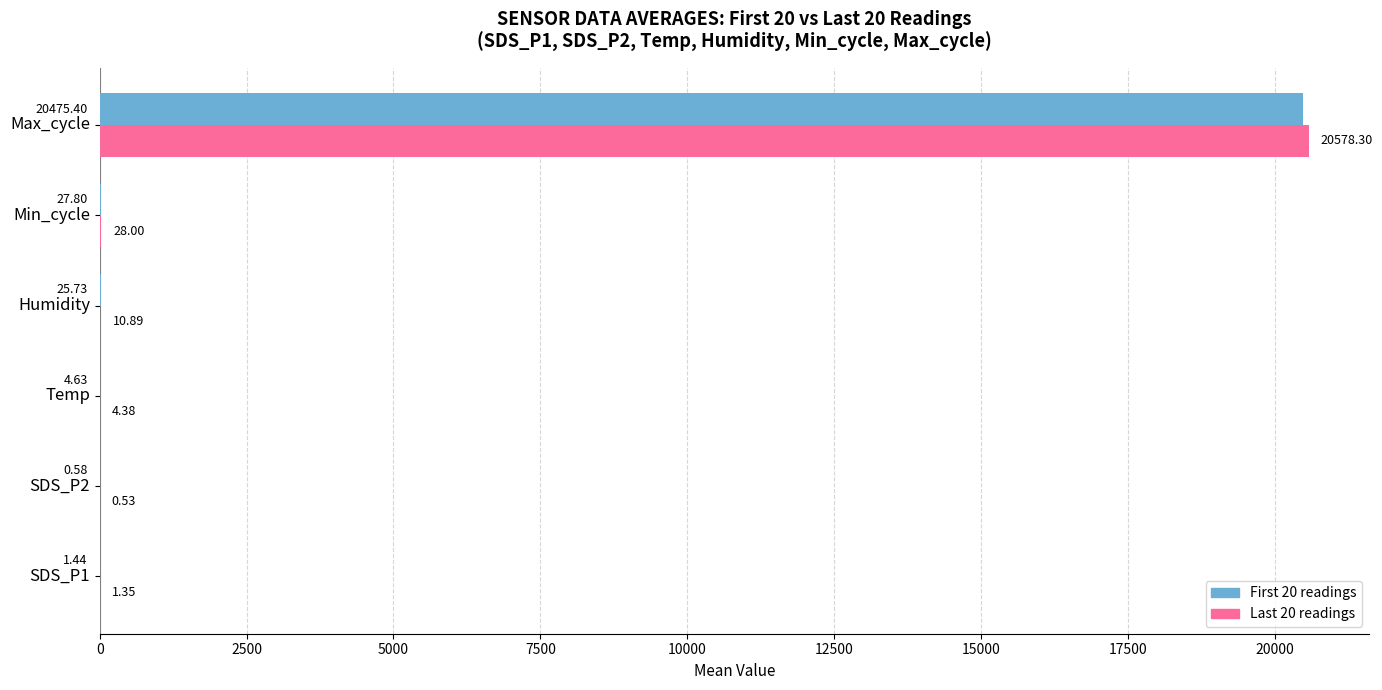

Which series changed the most between SDS_P2 and Max_cycle?

Last 20 readings